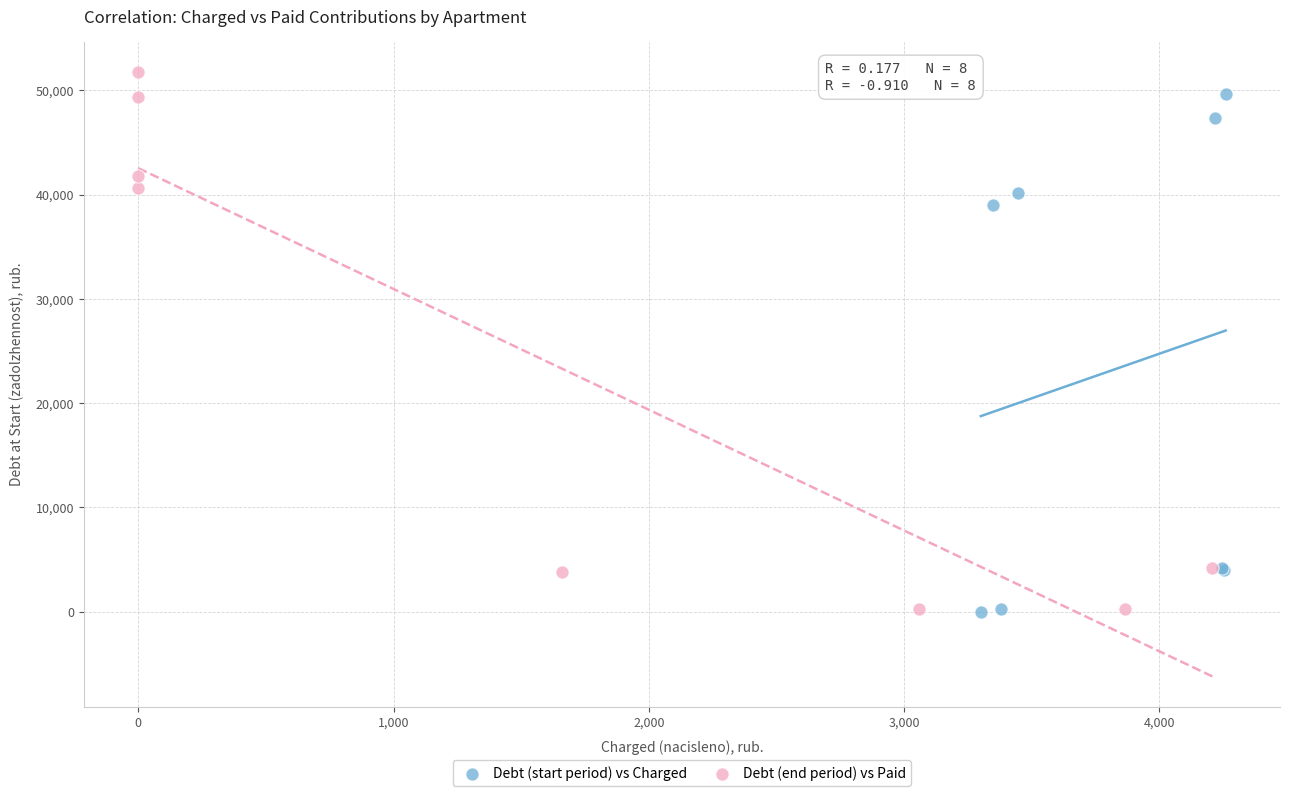

Which series has the largest Y range (max minus min)?

Debt (end period) vs Paid